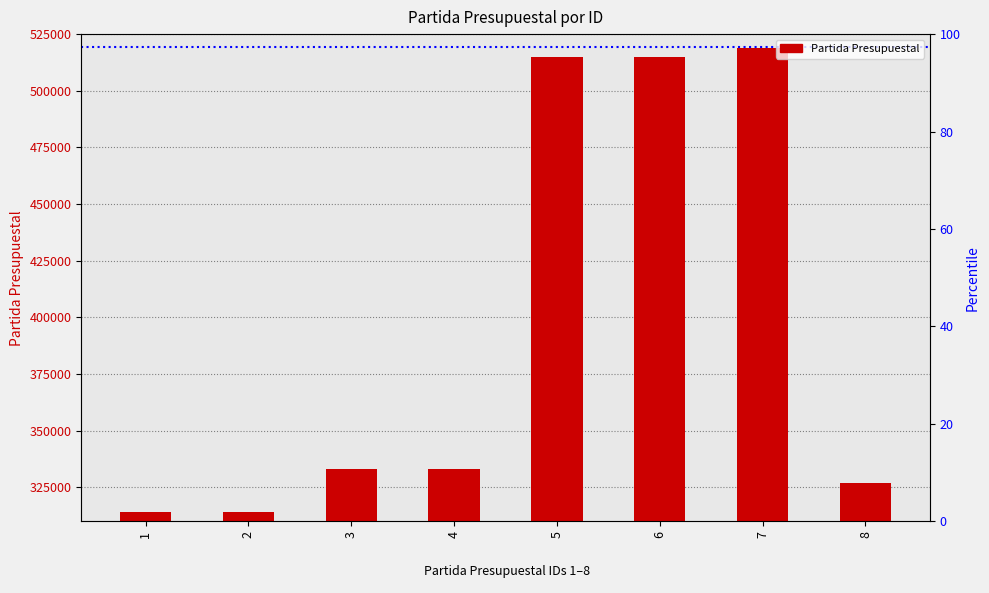

Where does the data first go above 333011?

5